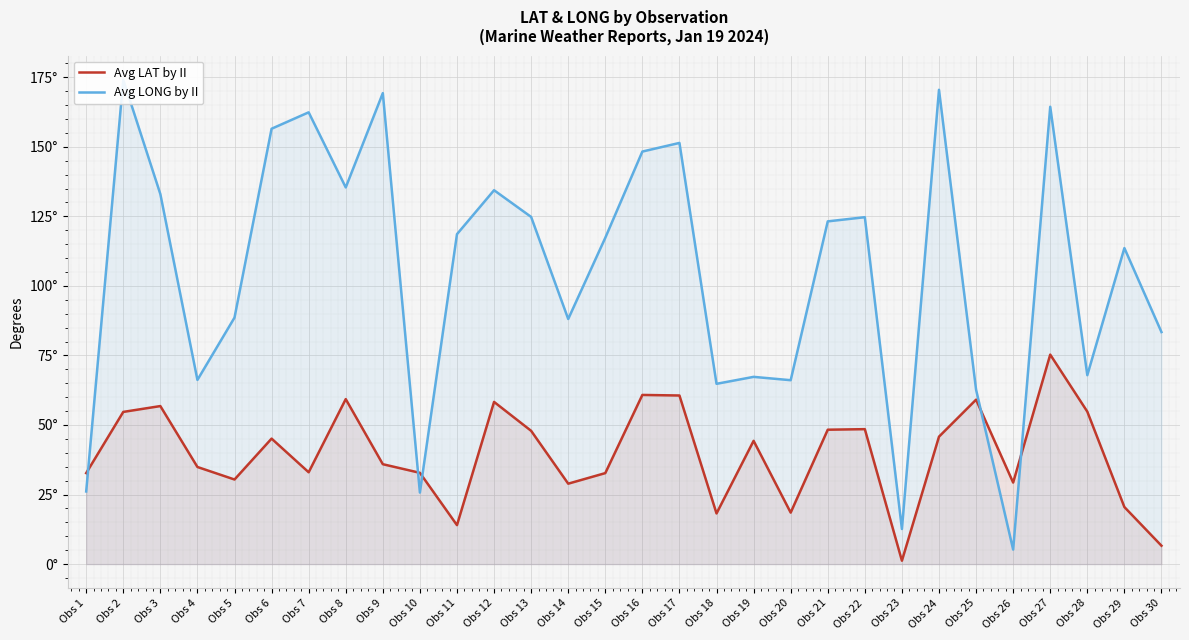

Which series has the widest spread of values?

Avg LONG by II